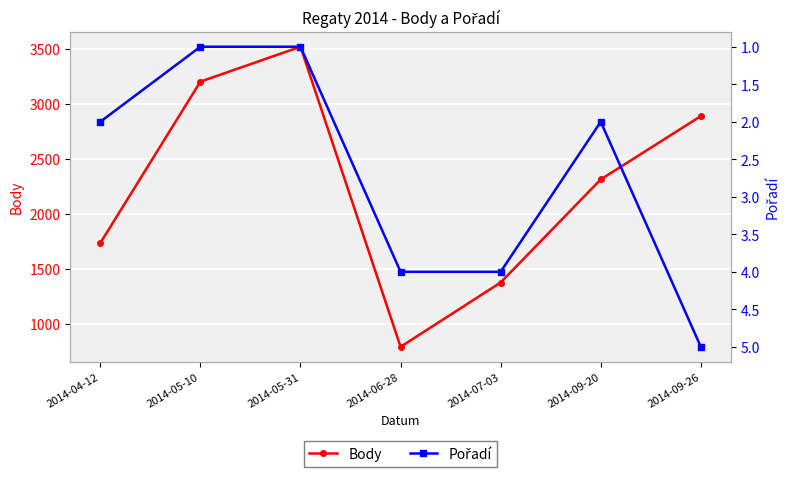

True or false: Body and Pořadí cross at least once.

False